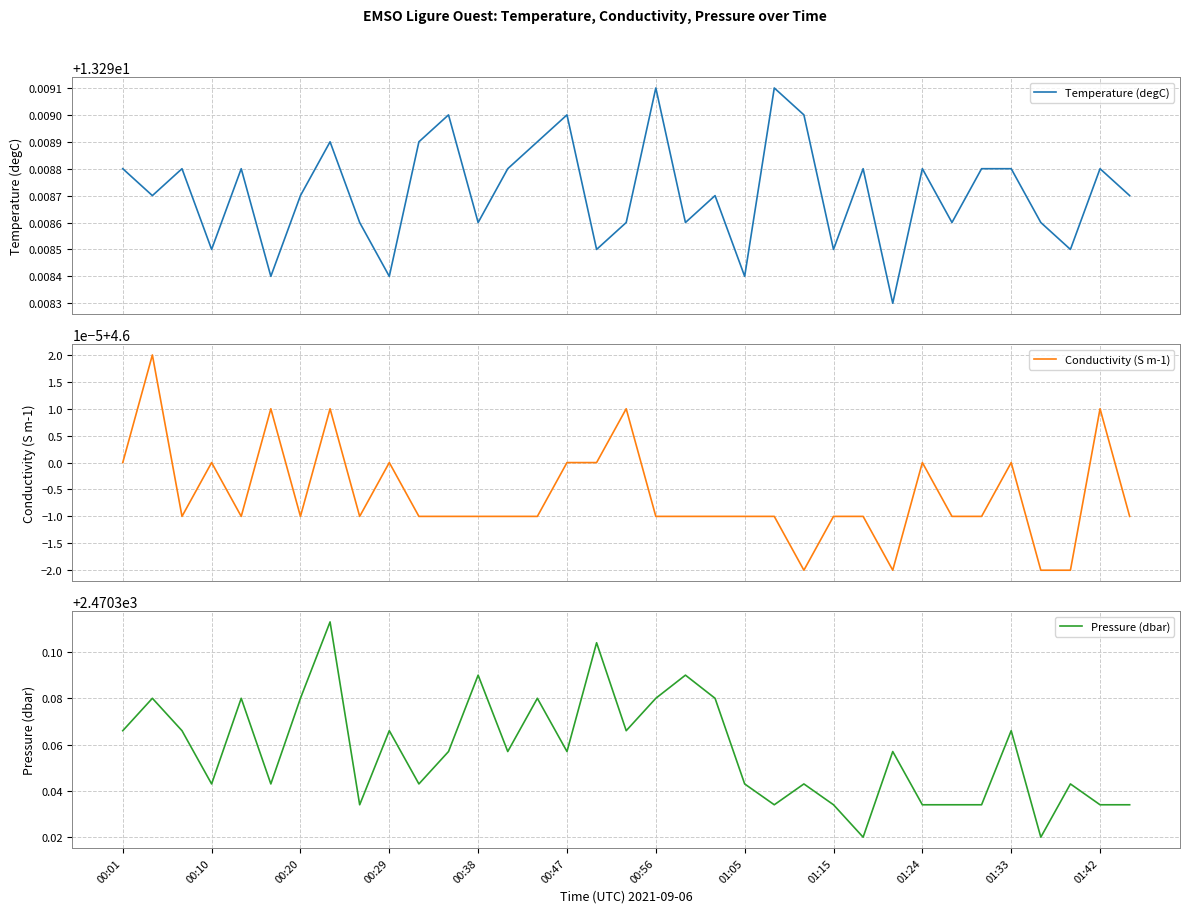

What is the value of the Conductivity (S m-1) point at the 28th from the left?

4.6